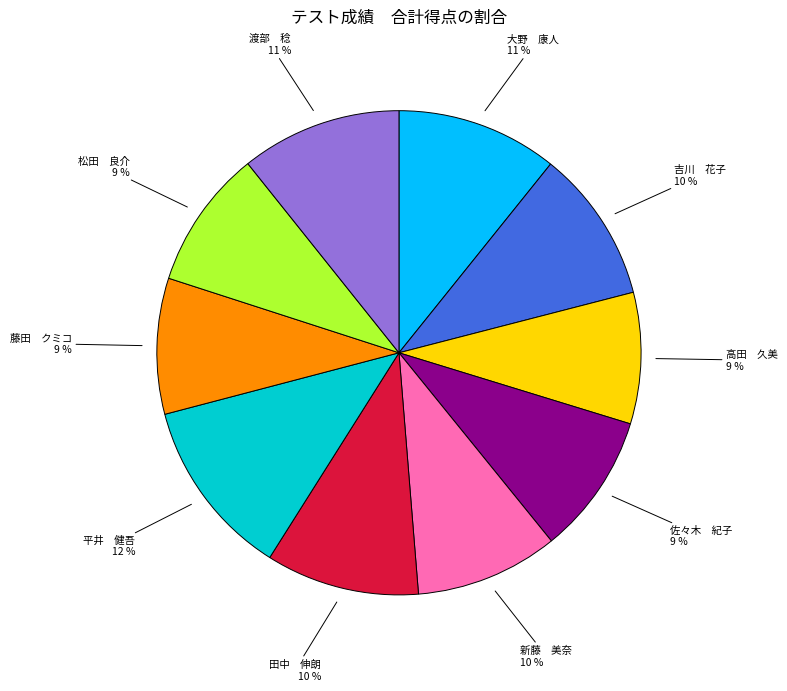

Do 田中 伸朗 and 佐々木 紀子 together represent more than half of the pie?

No